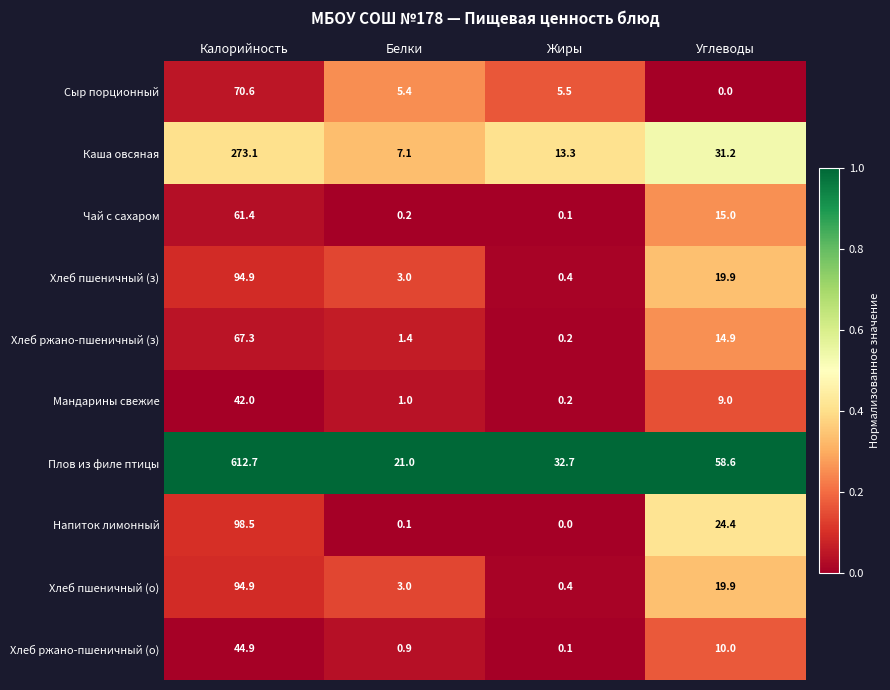

Which category has the lowest value in the Хлеб ржано-пшеничный (з) series?

Жиры